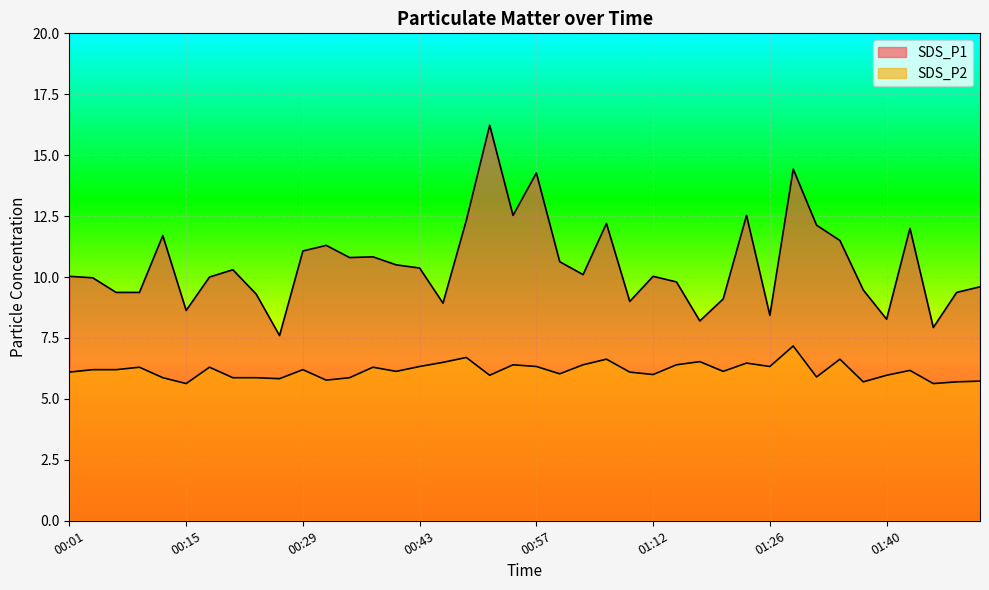

Where is SDS_P2 nearest to the value 6?

01:12